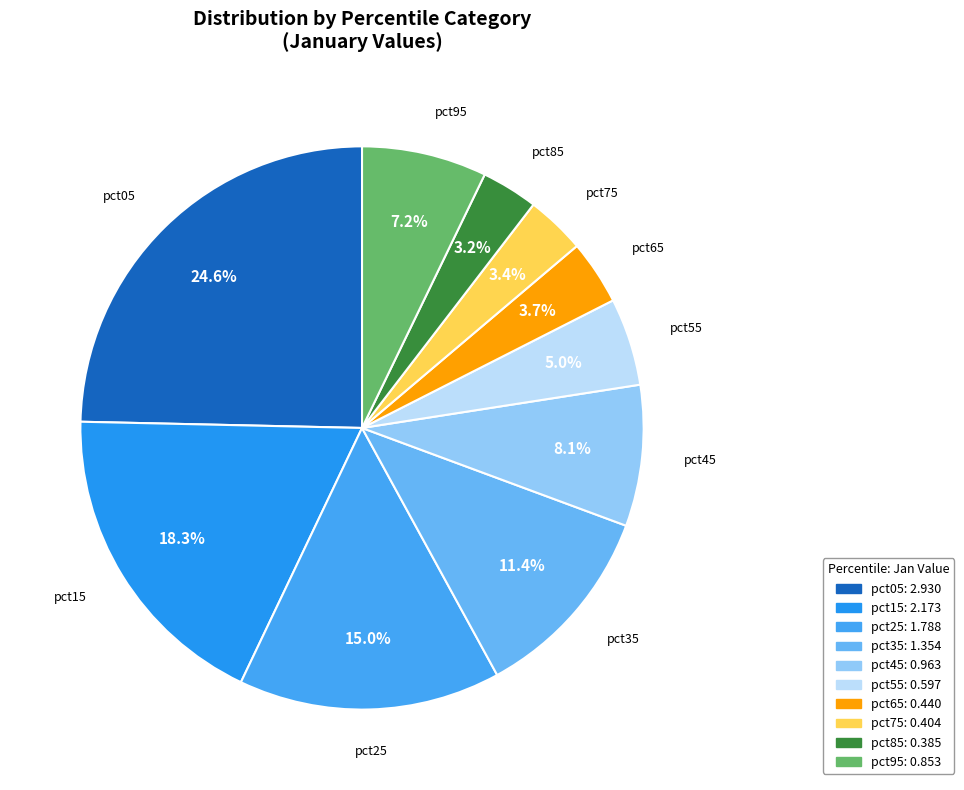

Is there a majority slice in this chart?

No